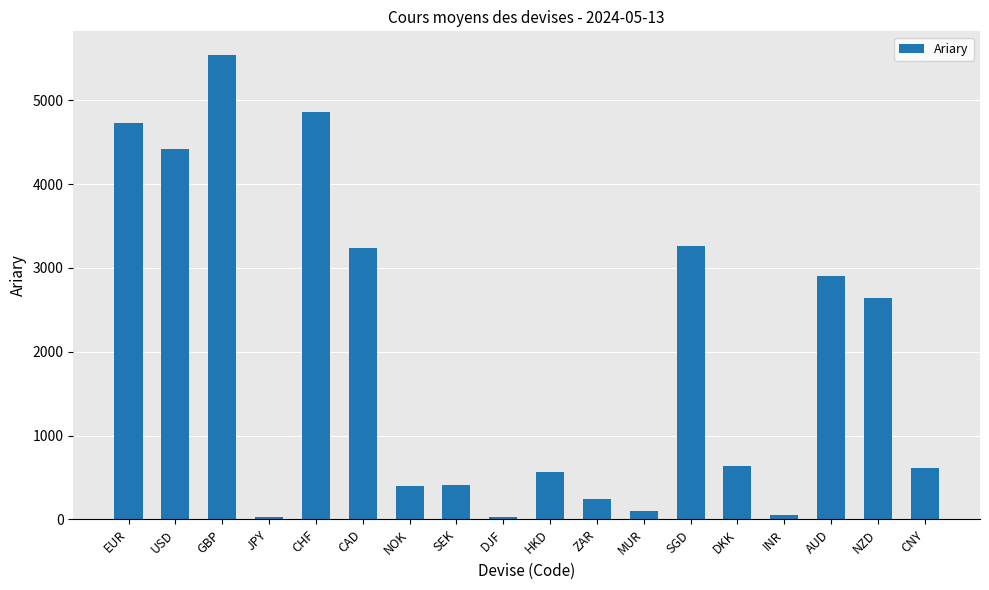

What is the average value?

1924.4